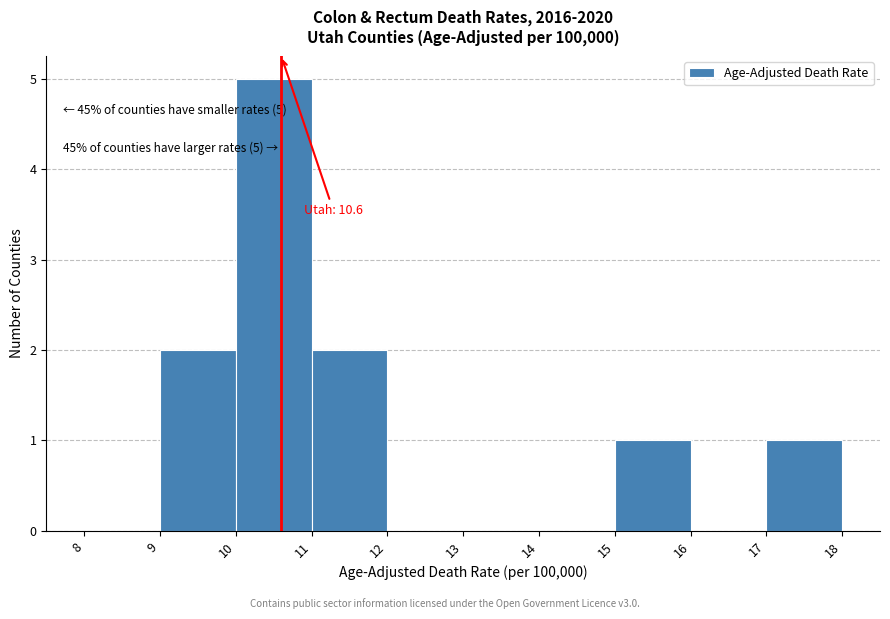

Over which range of the x-axis is the bar tallest?

10 to 11